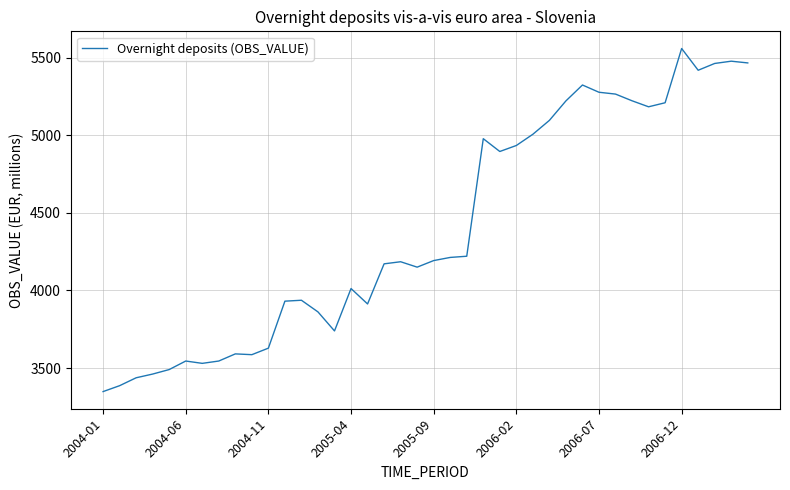

What is the maximum value shown in the chart?

5560.0